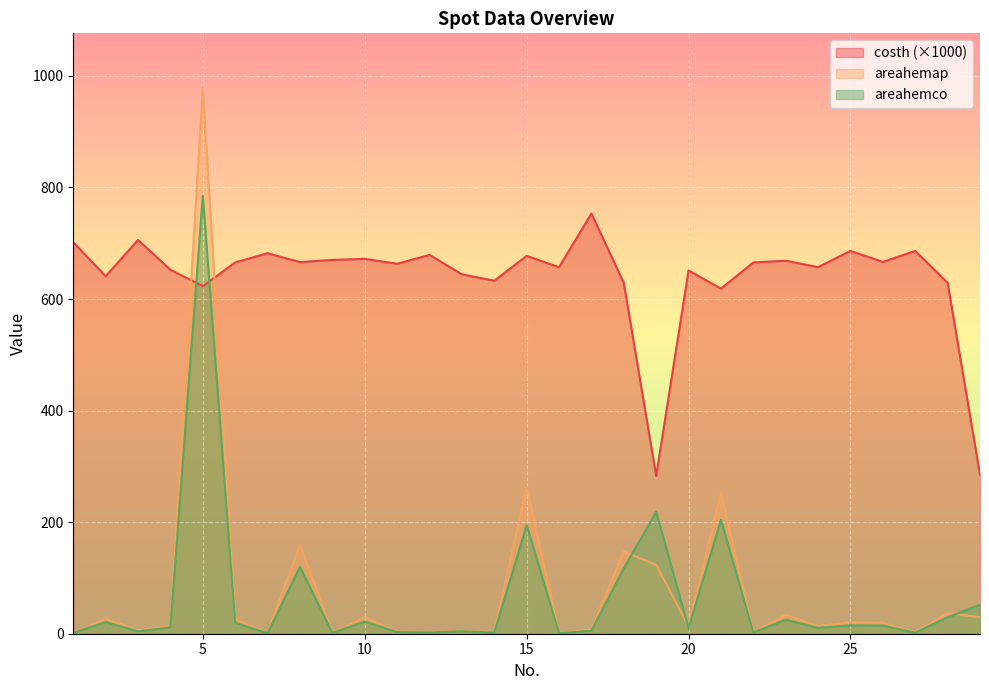

Reading left to right, transcribe all the data shown in this chart.

costh: 701.5	640.9	705.8	652.4	623.1	665.6	682.1	666.2	670.0	672.0	663.2	679.0	644.3	632.8	677.3	657.1	753.2	628.9	283.0	651.1	618.6	665.5	668.6	657.1	686.2	666.5	686.2	629.0	284.8
areahemap: 2.0	26.9	6.1	14.8	978.4	26.3	1.0	159.9	2.0	29.3	4.0	3.0	5.7	2.7	263.6	1.0	8.1	147.1	123.6	13.1	252.8	2.7	33.7	13.8	20.5	19.5	2.4	37.0	29.6
areahemco: 1.4	21.0	4.3	11.4	785.1	19.7	0.7	120.0	1.5	21.8	3.0	2.2	4.4	2.1	194.6	0.8	5.4	117.0	218.3	10.1	204.4	2.0	25.2	10.5	15.0	14.6	1.7	29.4	52.0